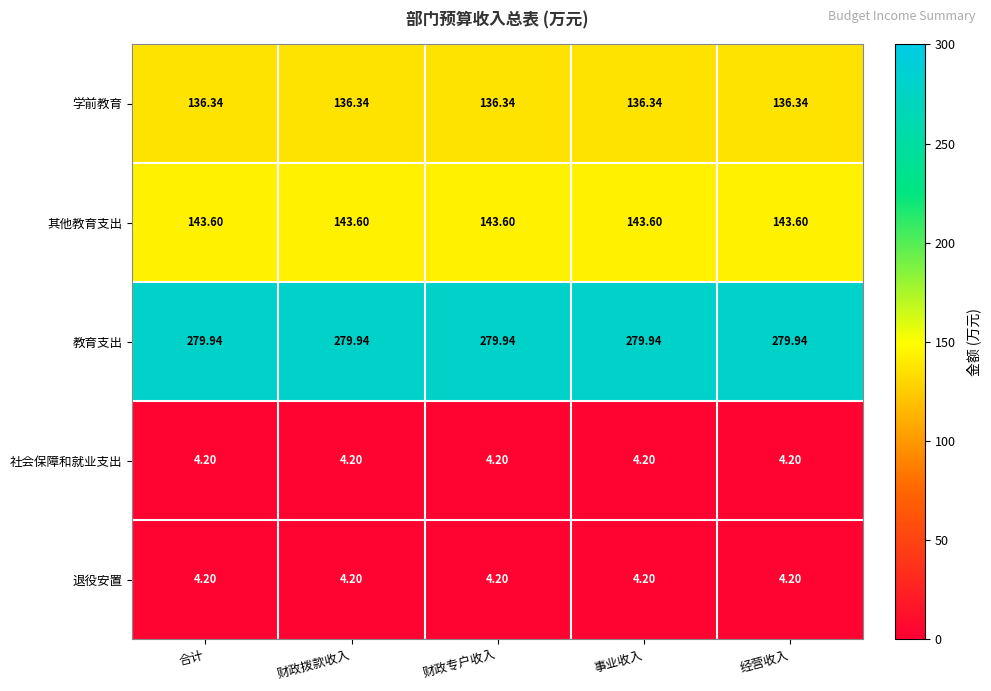

At how many categories does at least one series exceed 261?

5